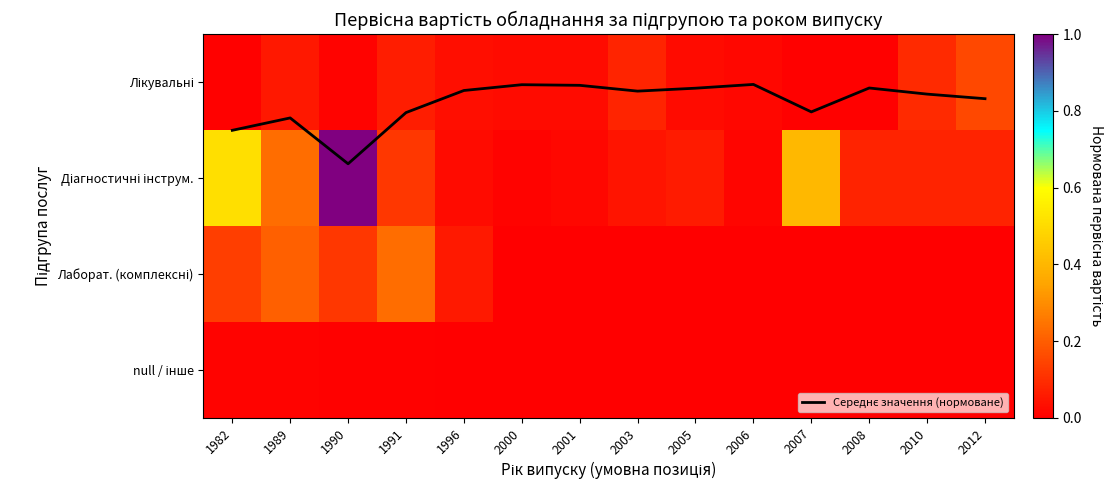

What is the total value across all series at 2005?

0.1